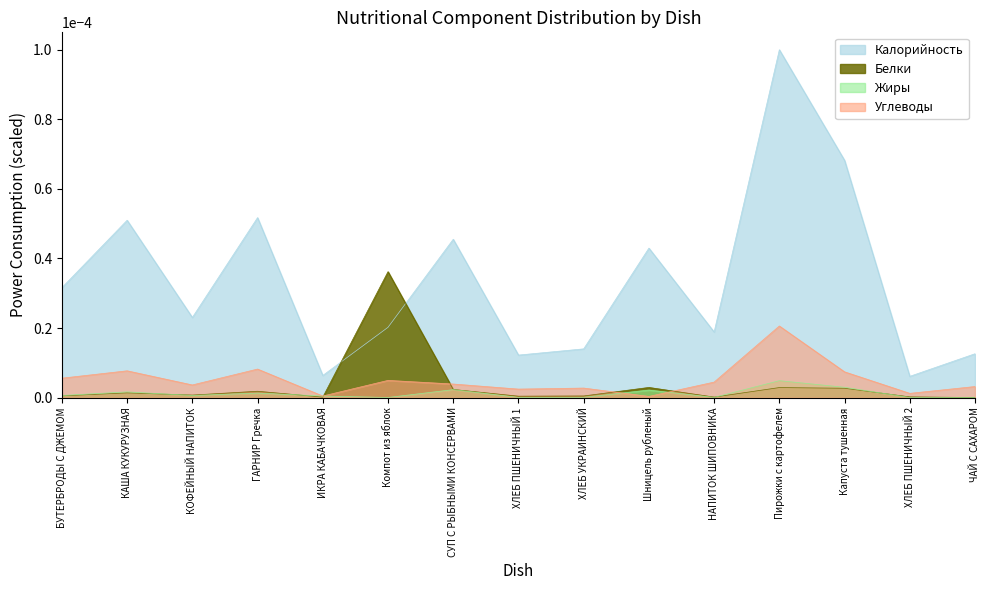

What is the label of the 2nd point from the right?

ХЛЕБ ПШЕНИЧНЫЙ 2